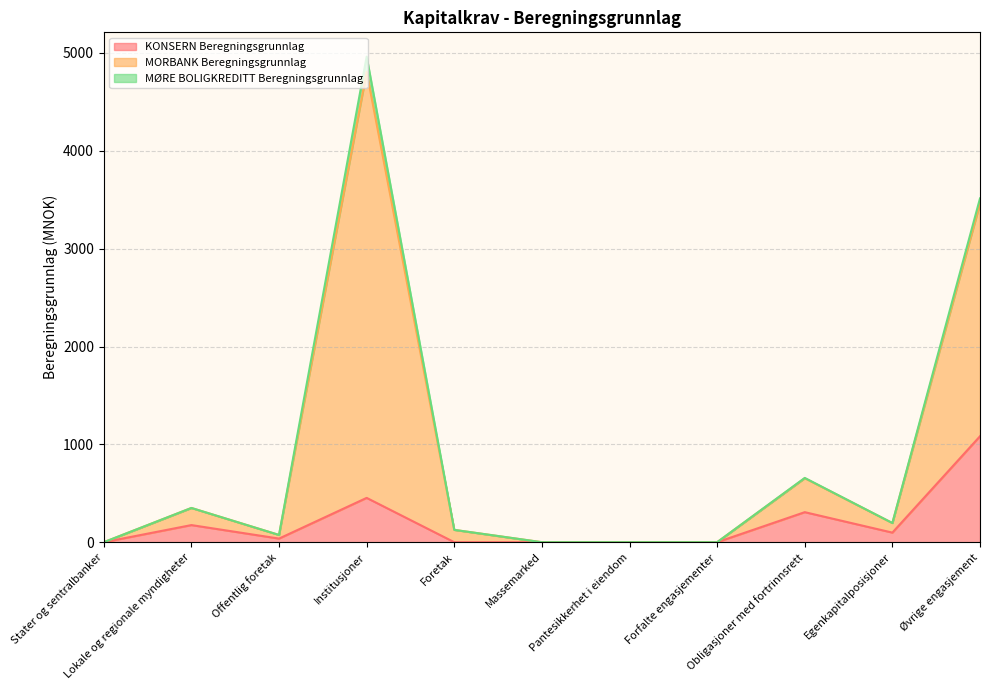

At how many categories does at least one series exceed 1577?

2